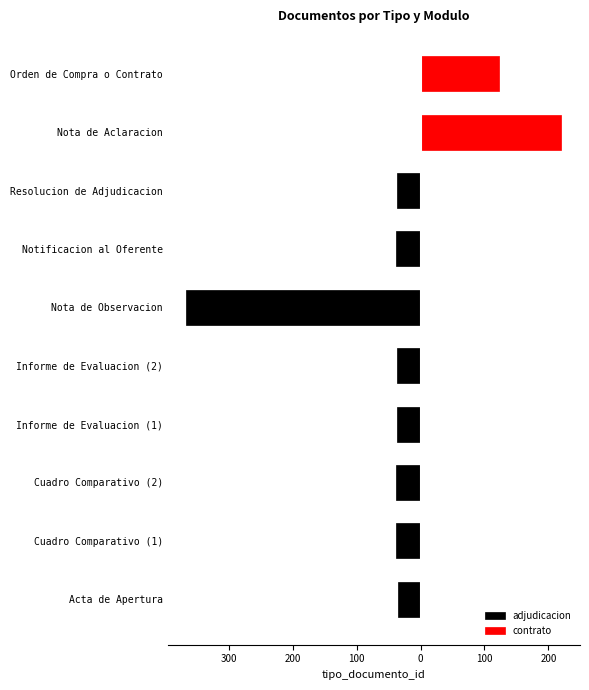

Reading right to left, what are all the values shown in this chart?

adjudicacion: 0	0	-37	-39	-366	-36	-36	-38	-38	-35
contrato: 123	220	0	0	0	0	0	0	0	0